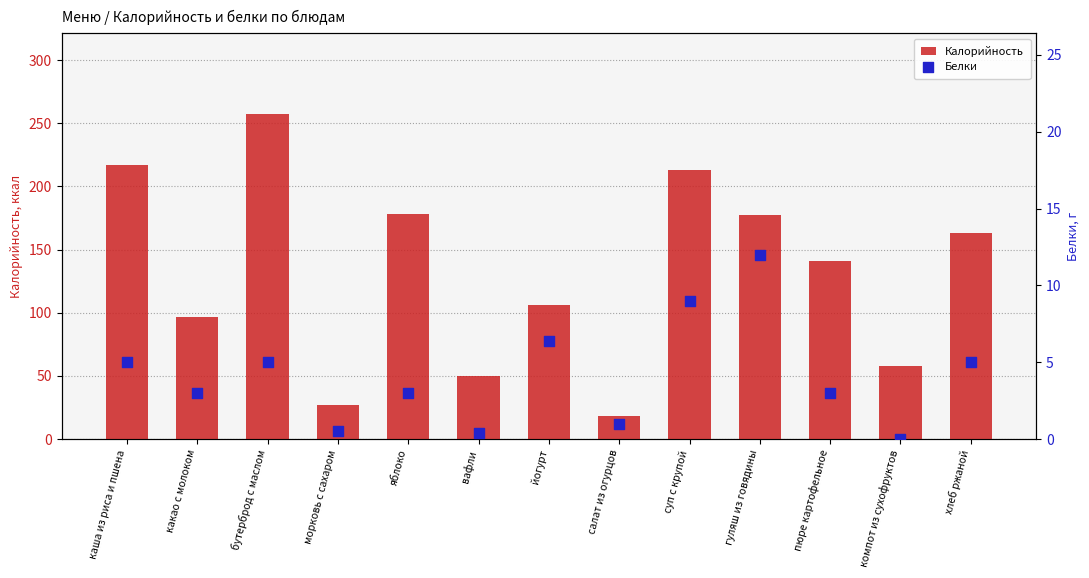

Which series reaches the maximum Y coordinate?

Калорийность